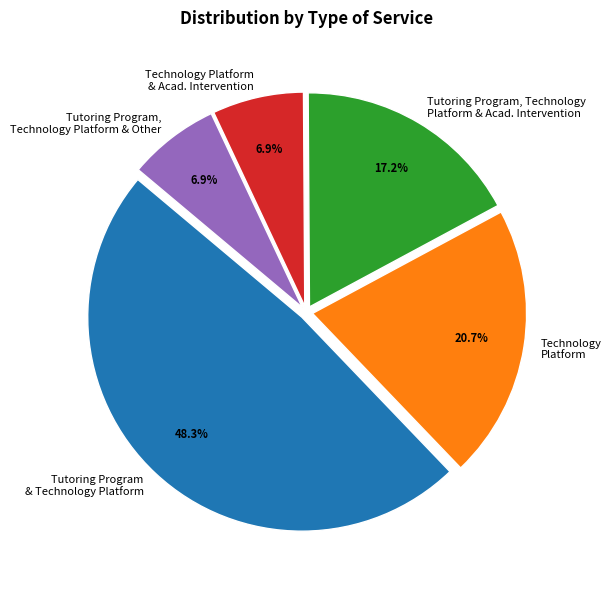

To the nearest percent, what is the average slice percentage?

20%